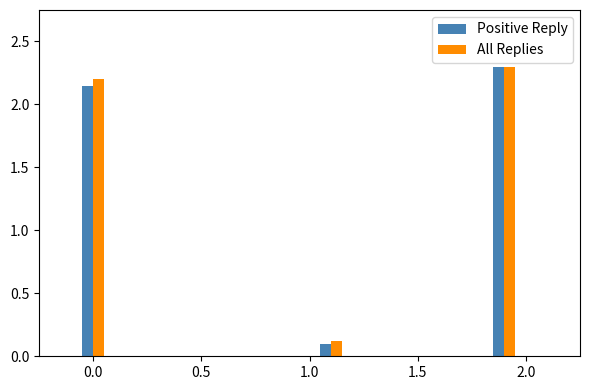

How many values in the All Replies series are below 2?

1